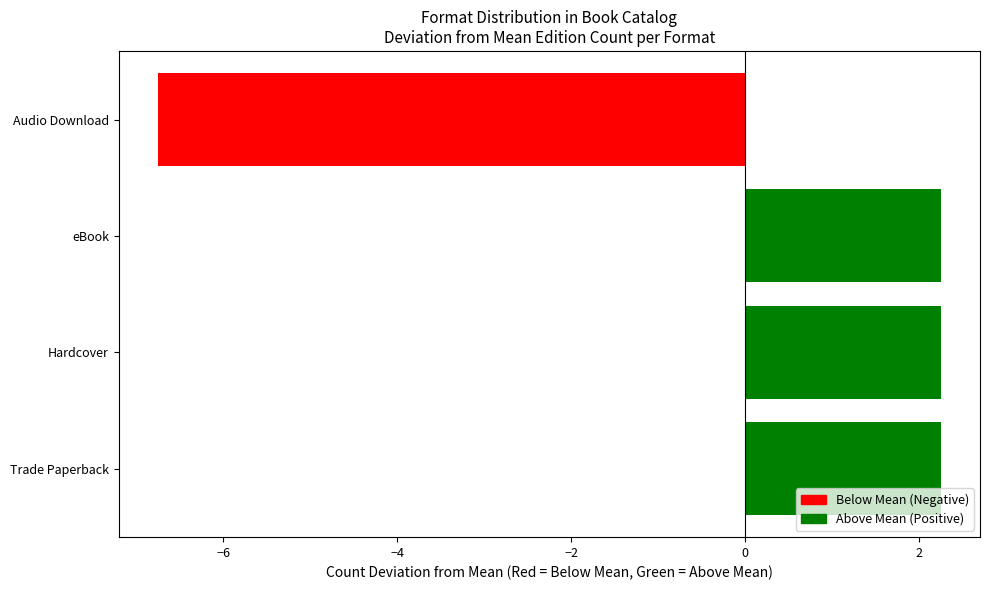

The value at eBook is 3.8. True or false?

False